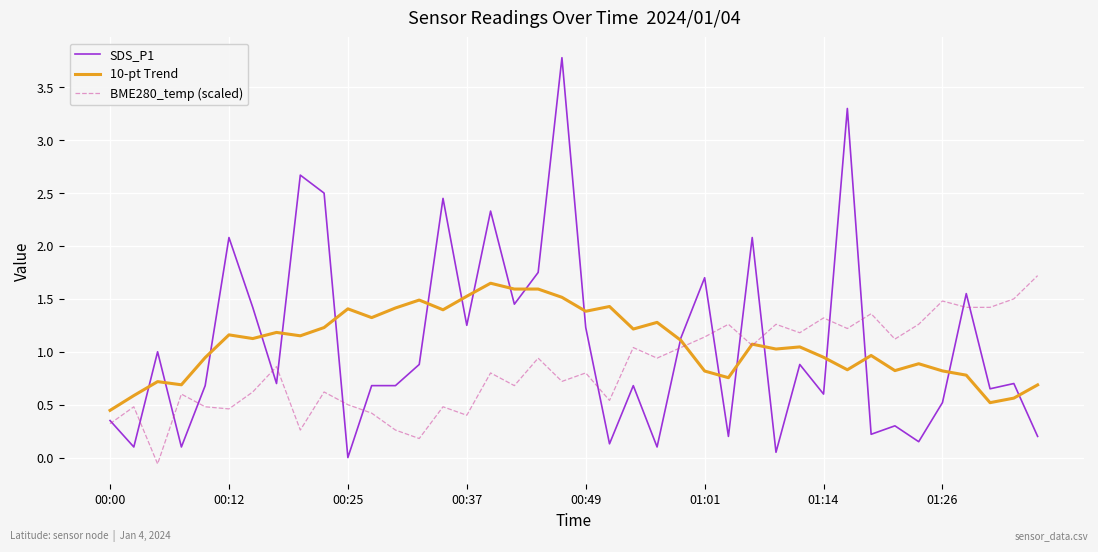

What is the maximum value shown in the chart?

3.8